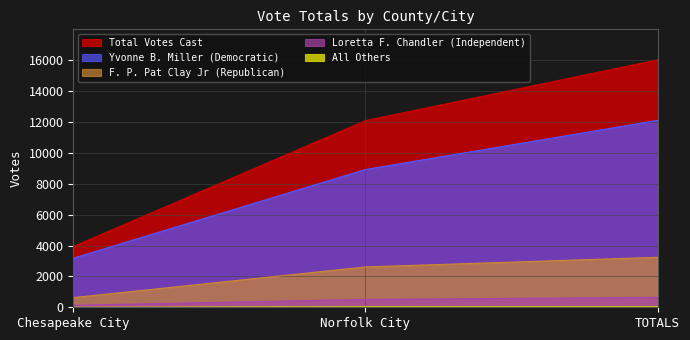

Which series has the widest spread of values?

Total Votes Cast